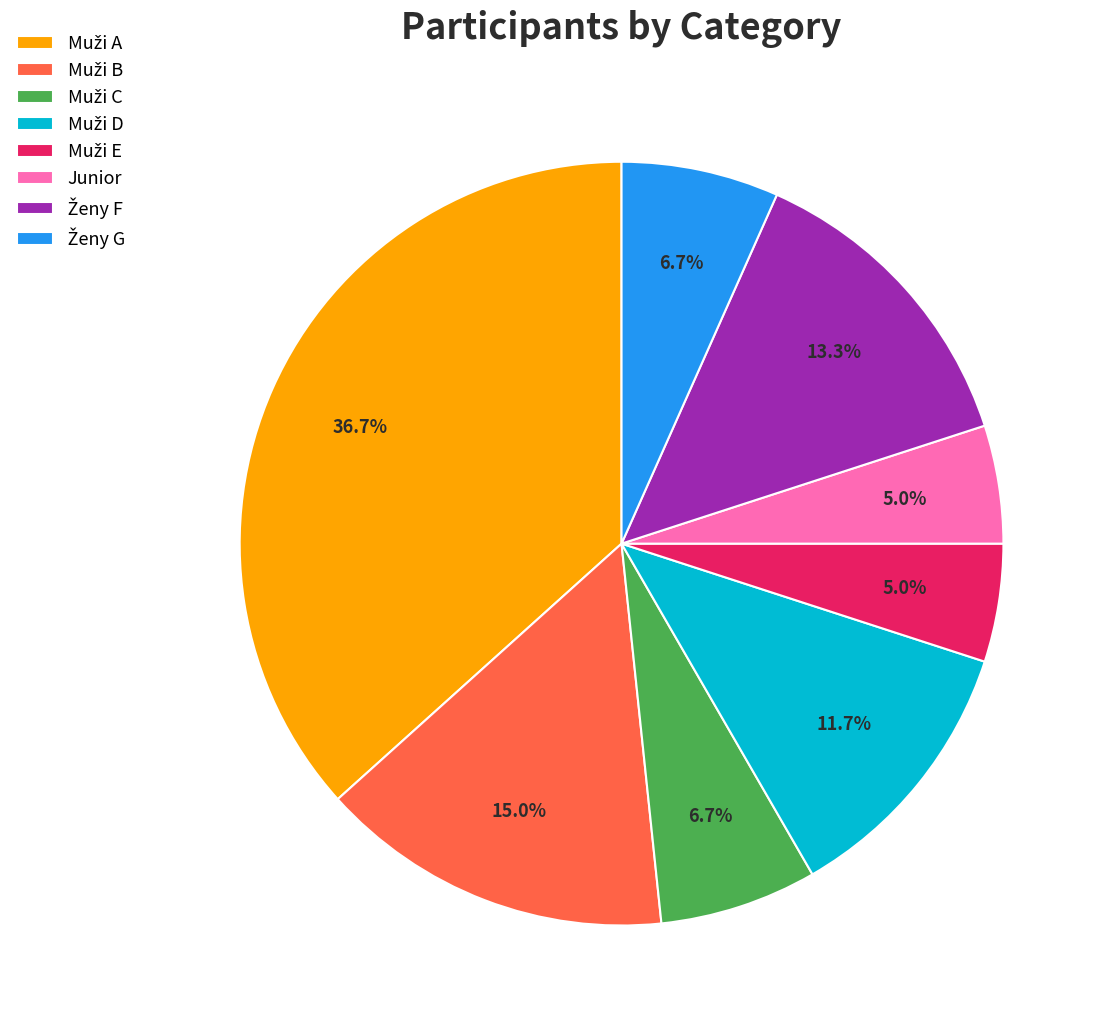

Is there a majority slice in this chart?

No